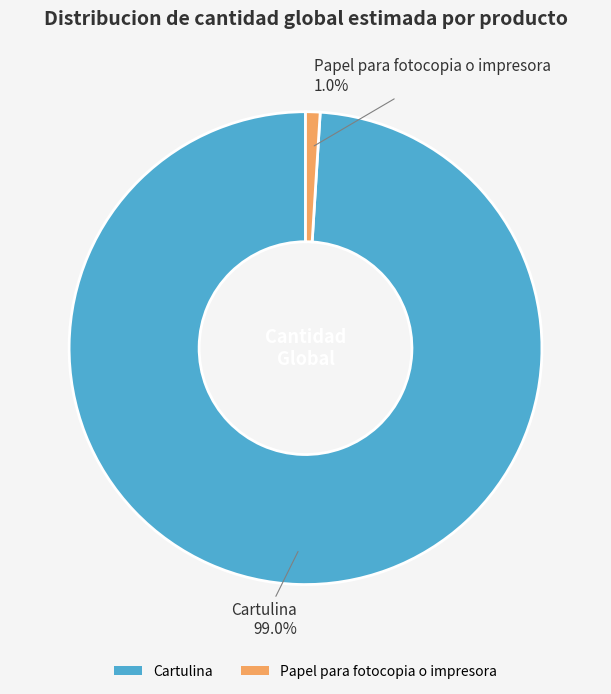

How many segments does this pie chart have?

2